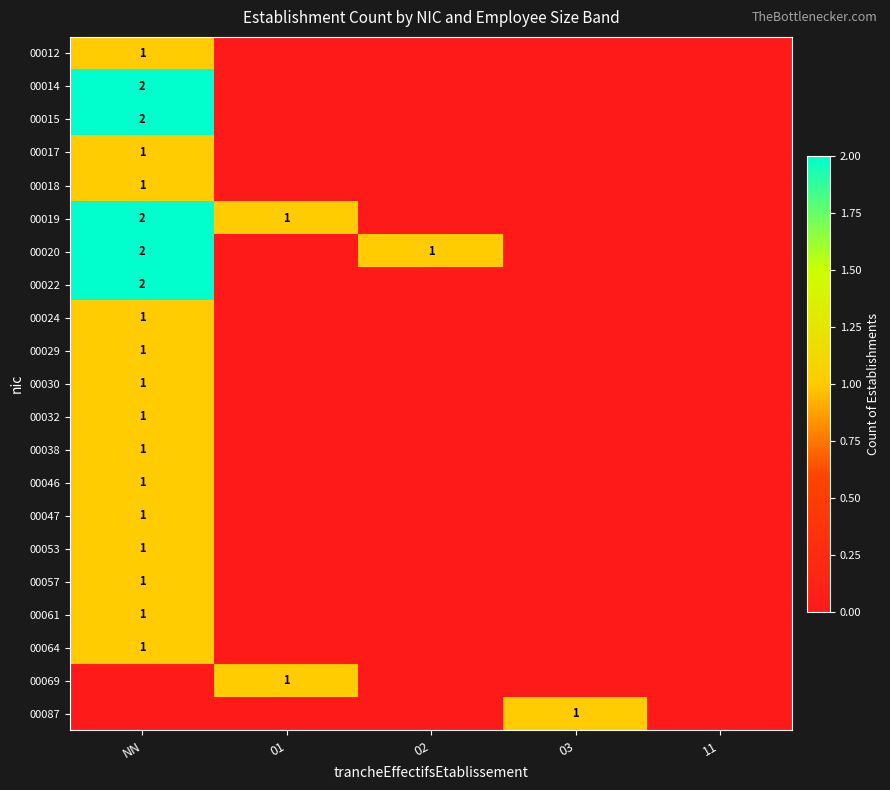

List the series in order of their peak value, highest first.

00014, 00015, 00019, 00020, 00022, 00012, 00017, 00018, 00024, 00029, 00030, 00032, 00038, 00046, 00047, 00053, 00057, 00061, 00064, 00069, 00087